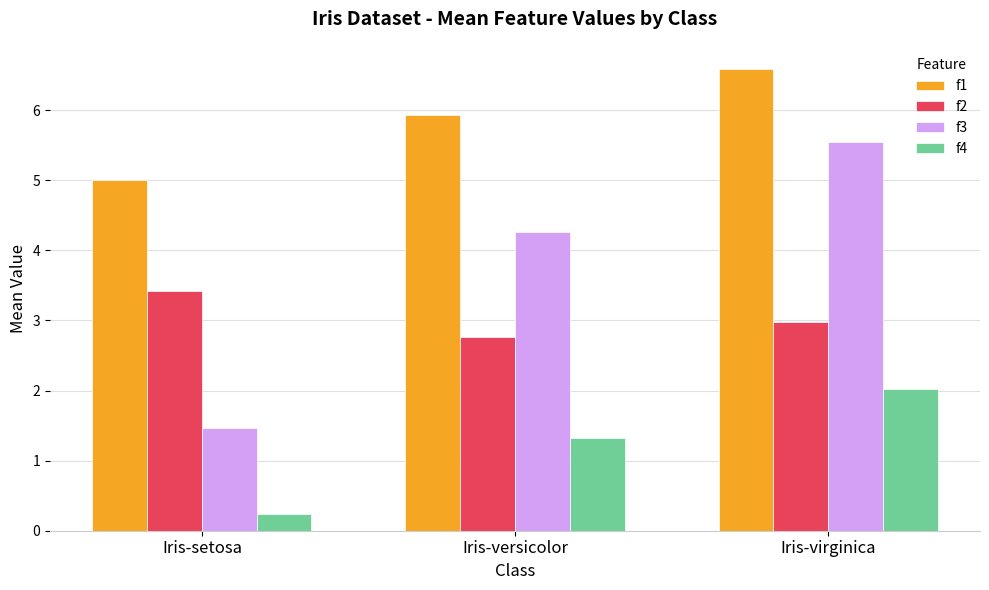

What is the spread (max minus min) of values at Iris-versicolor?

4.6